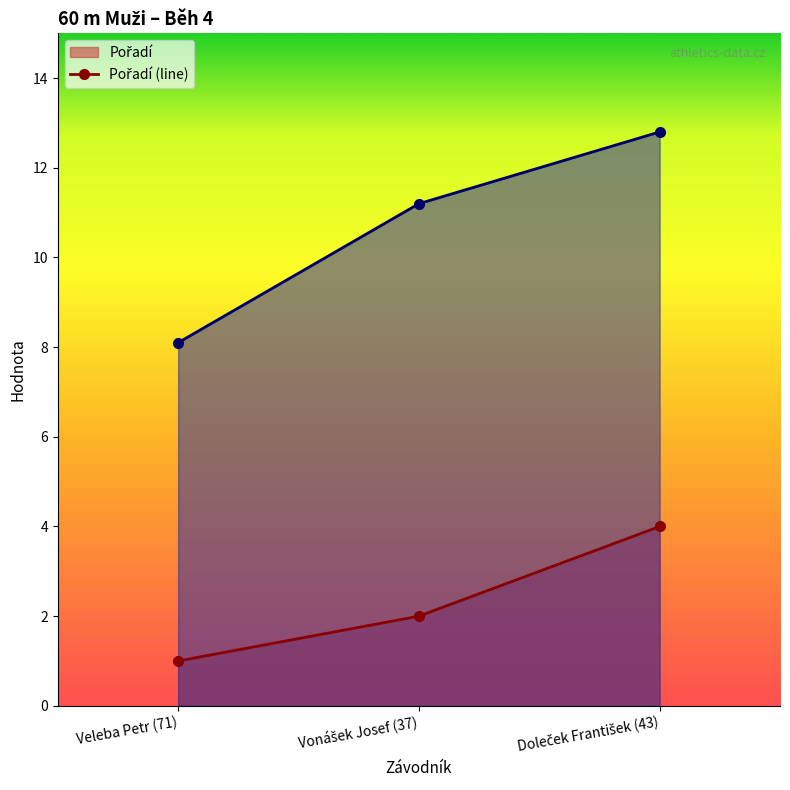

How many lines are shown in the chart?

2